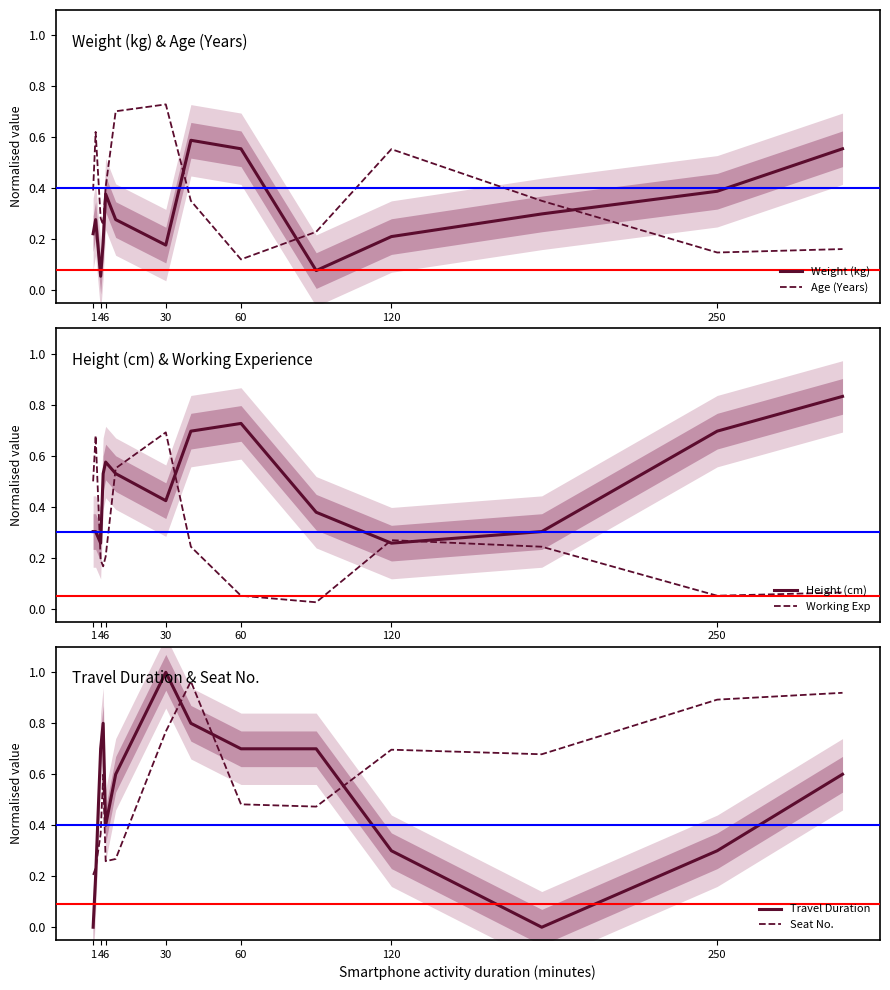

Which category has the highest value in the Age (Years) series?

30